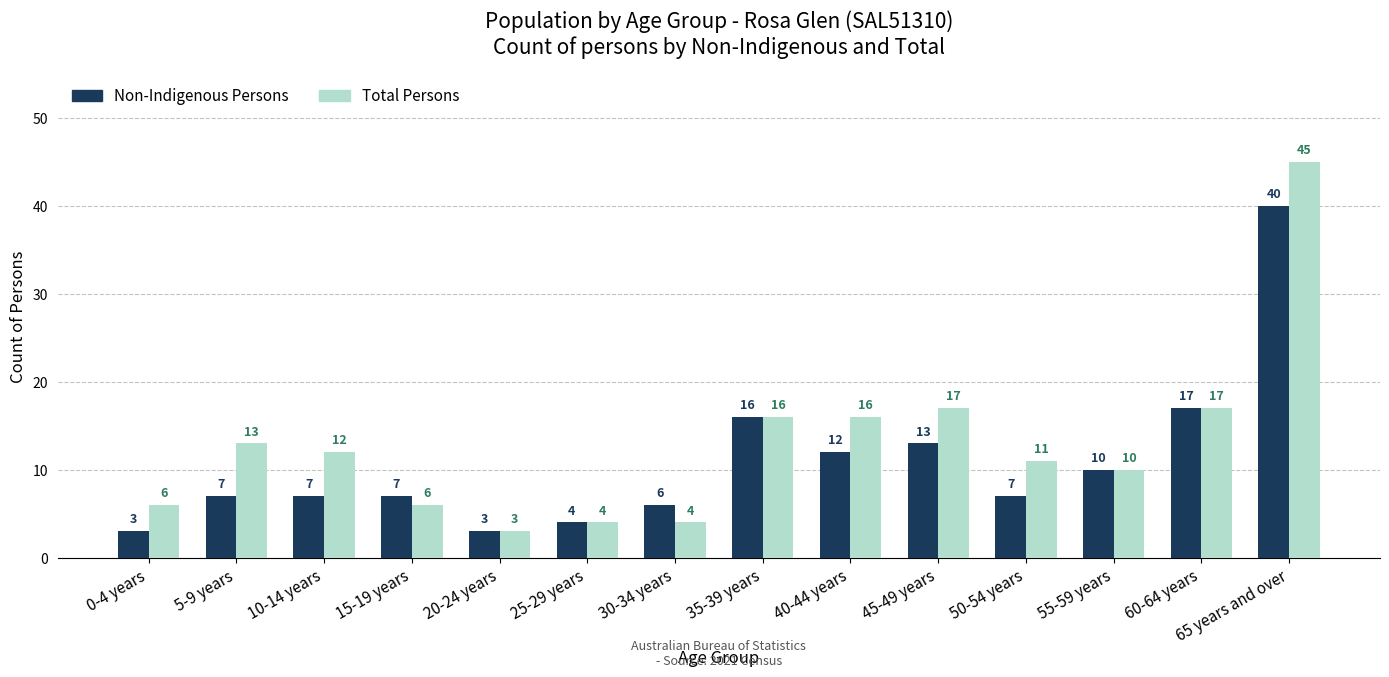

How many data points does each series have?

14